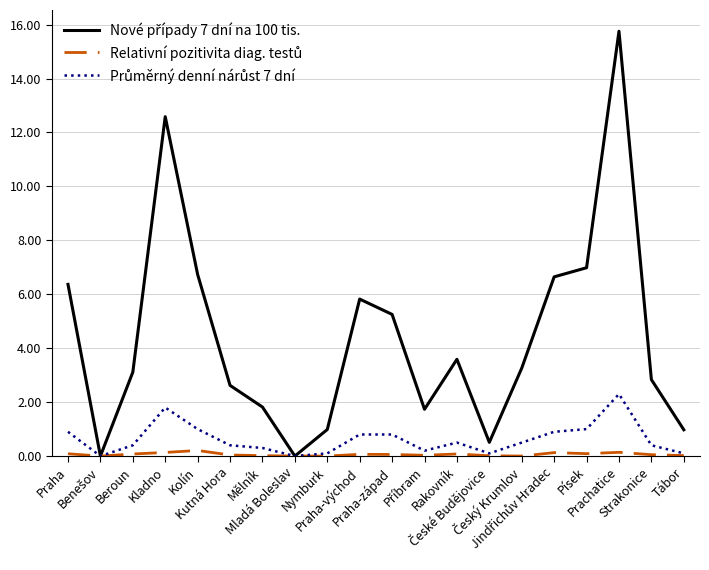

How many series are shown in this chart?

3